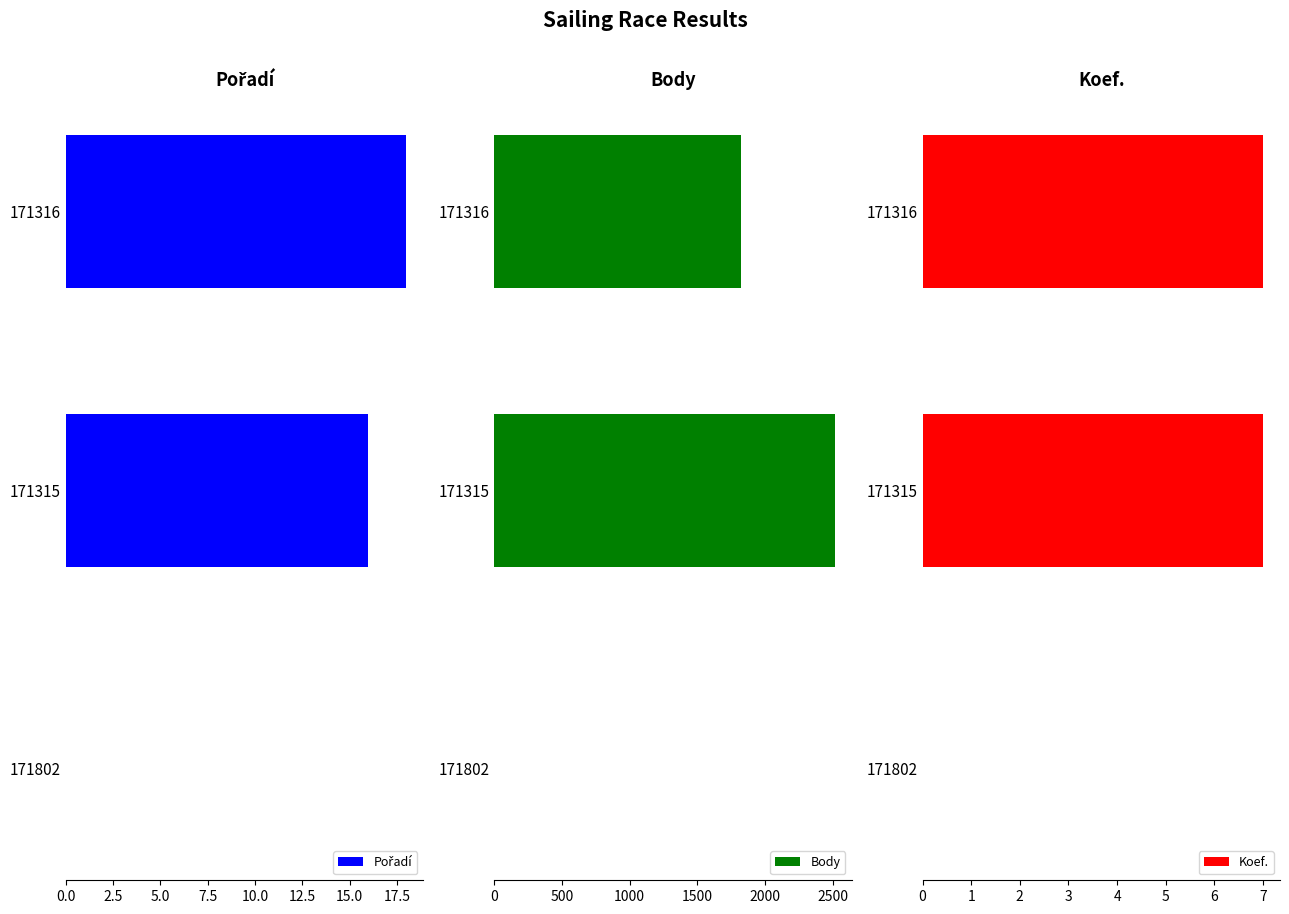

True or false: Body has a value of 945 at 171315.

False